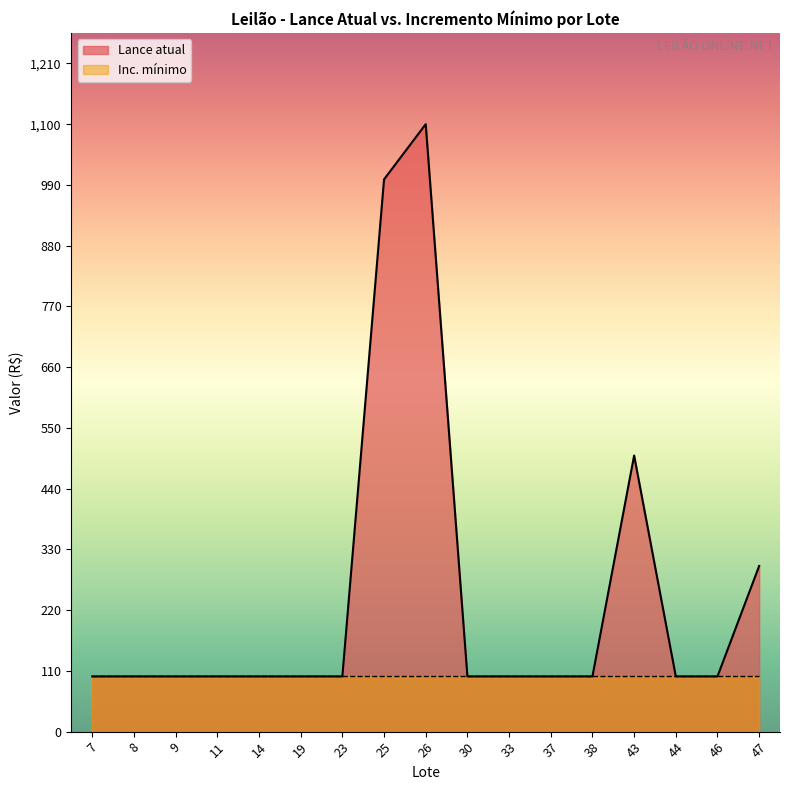

Rank the categories by value from highest to lowest.

26, 25, 43, 47, 7, 8, 9, 11, 14, 19, 23, 30, 33, 37, 38, 44, 46